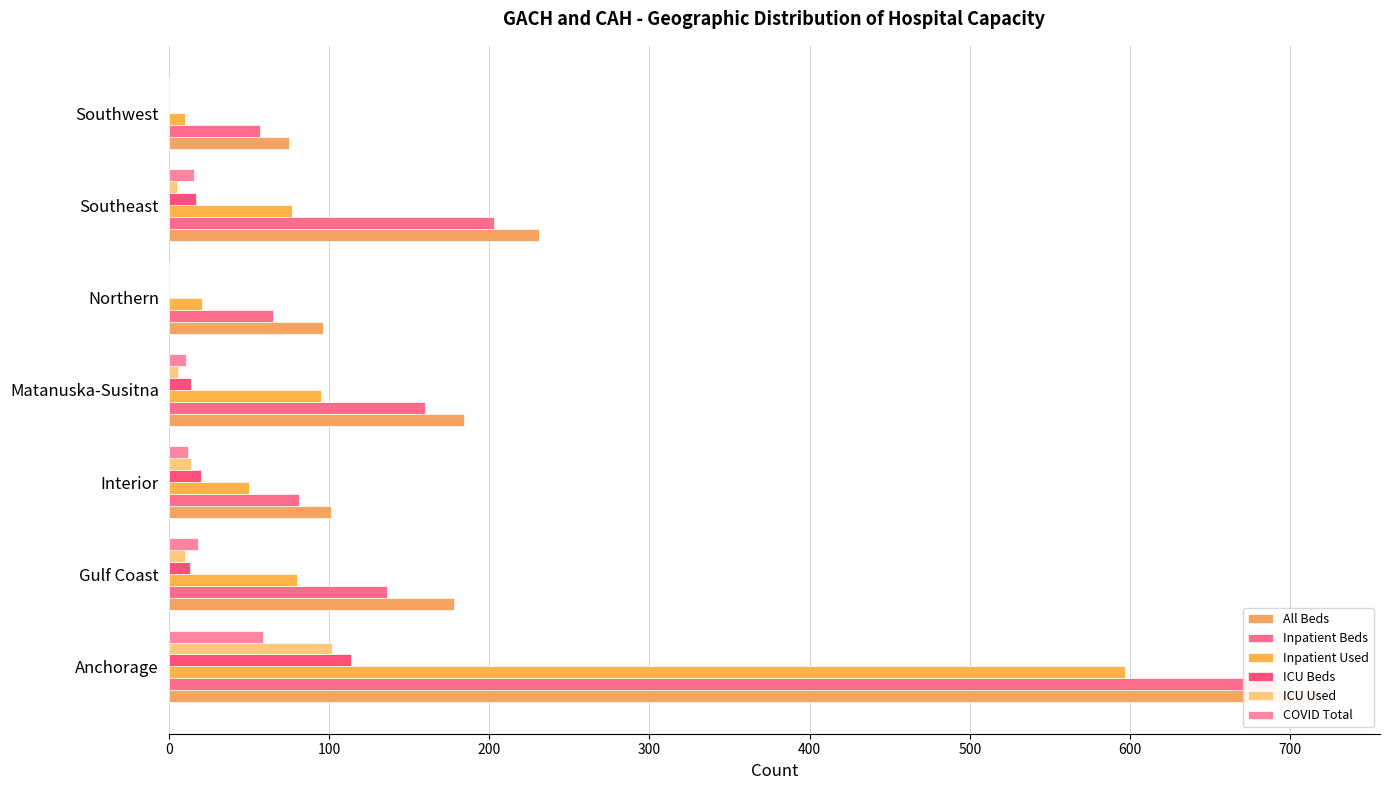

What is the total value across all series at Anchorage?

2283